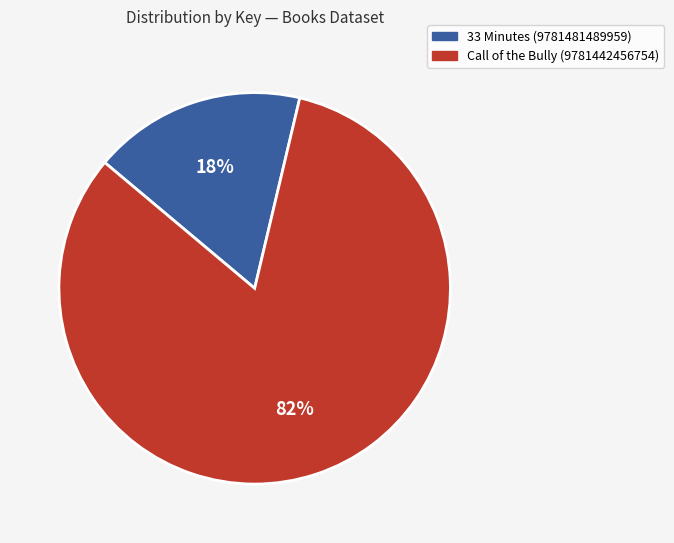

Which category accounts for the majority?

Call of the Bully (9781442456754)